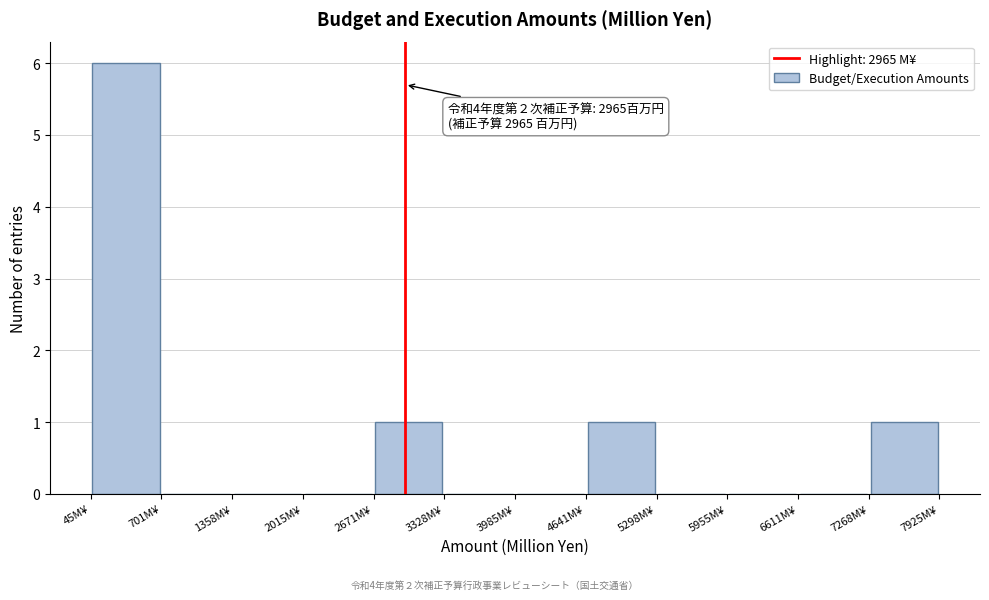

Over which range of the x-axis is the bar tallest?

0 to 700